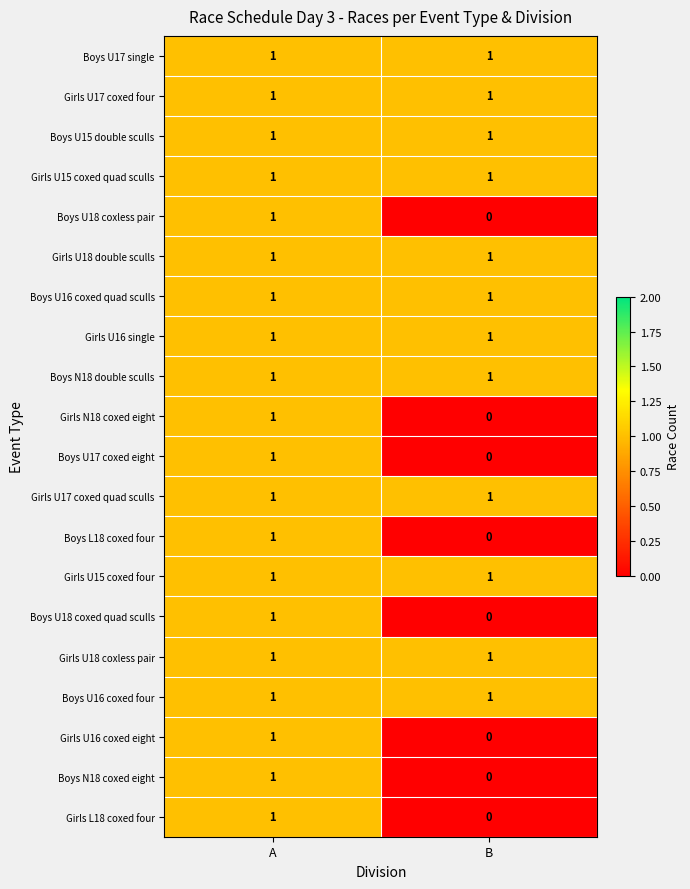

True or false: Boys U17 single has a value of 1 at B.

True